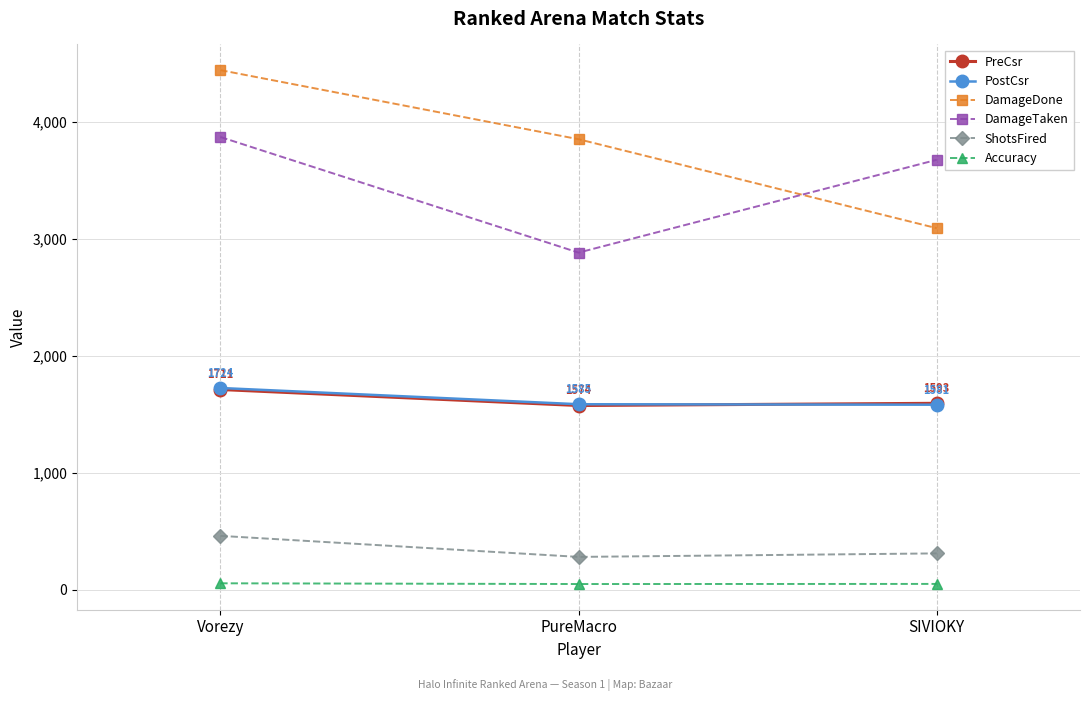

The PostCsr series shows 946.5 at PureMacro. True or false?

False